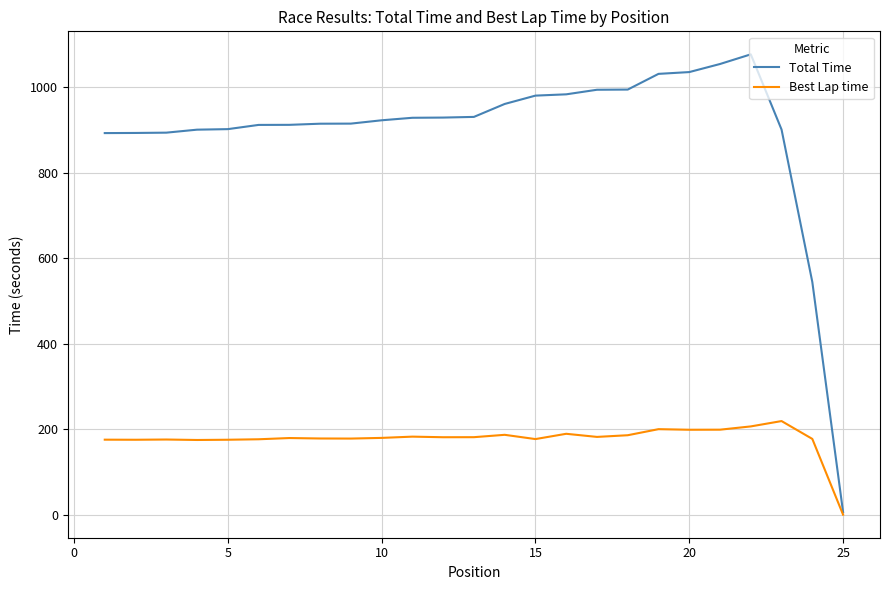

Which series has the largest total across all categories?

Total Time